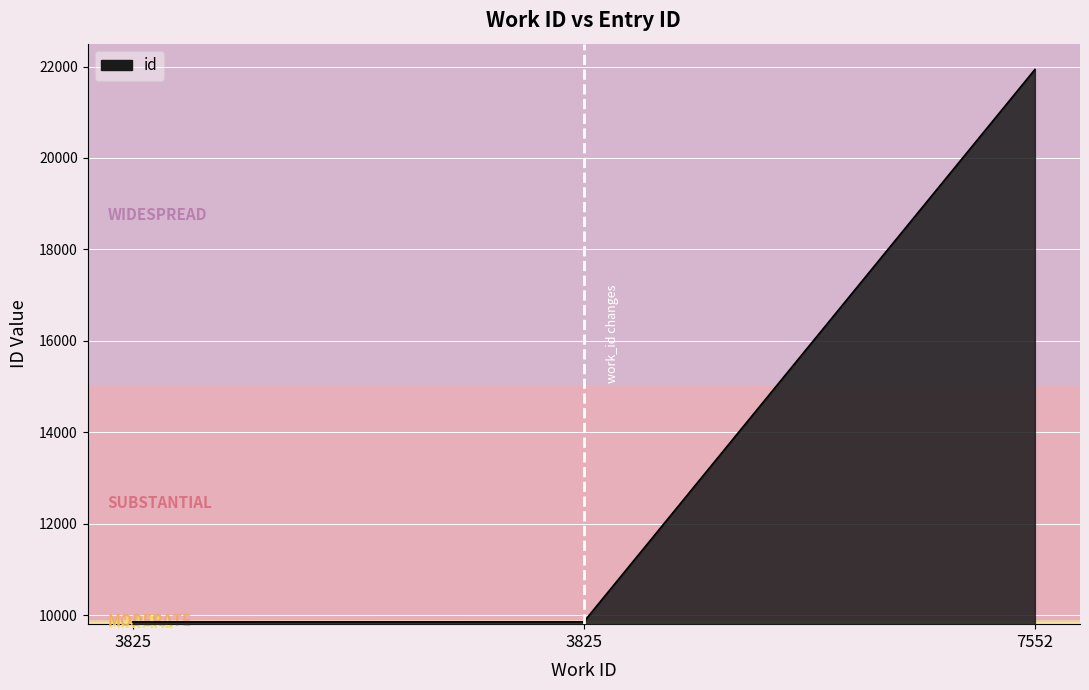

Count the number of data series in this chart.

1